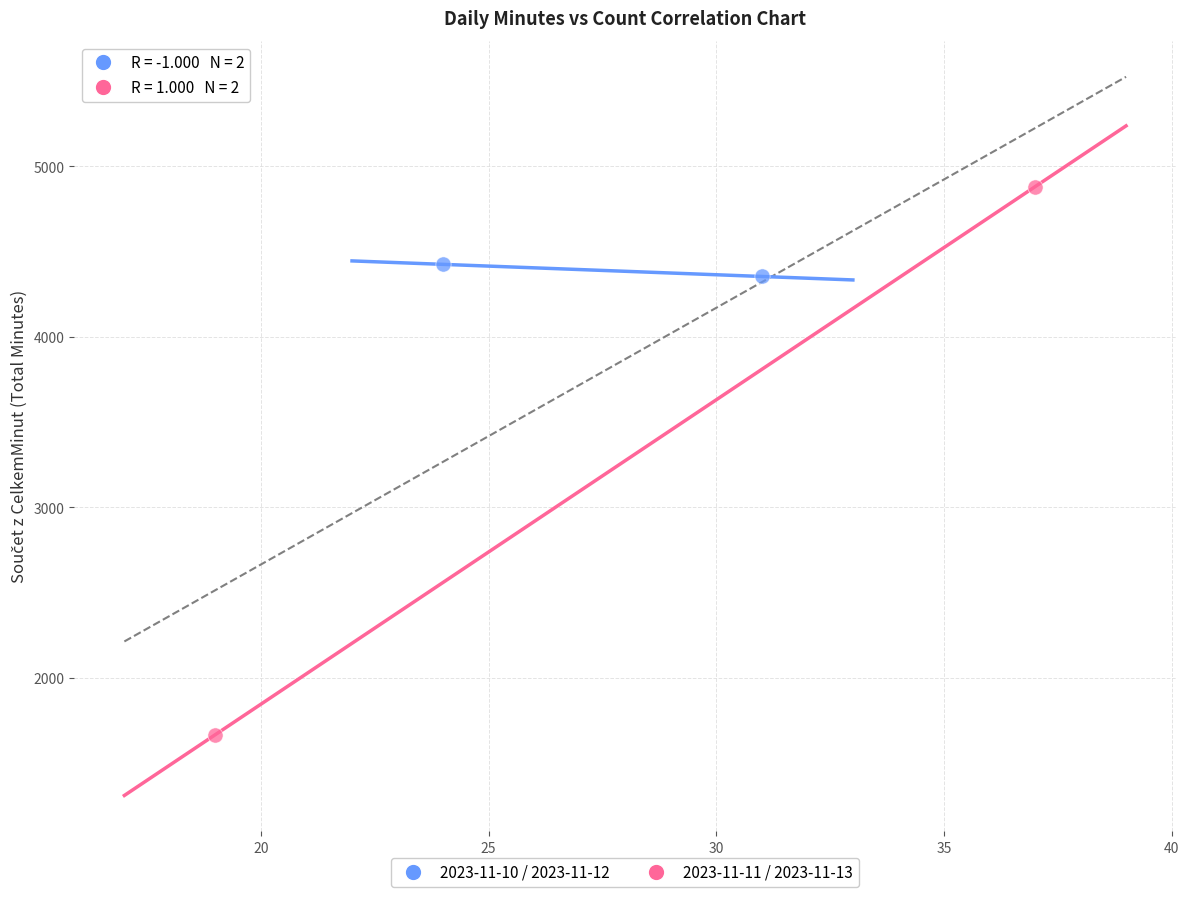

Which series contains the lowest Y value?

2023-11-11 / 2023-11-13